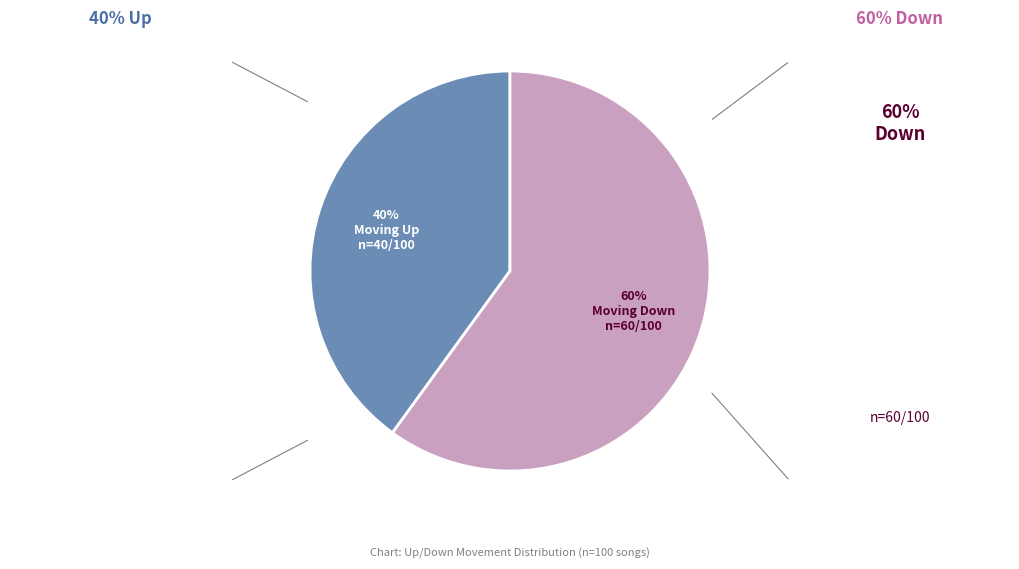

To the nearest percent, what is the difference between the largest and smallest slice percentages?

20%